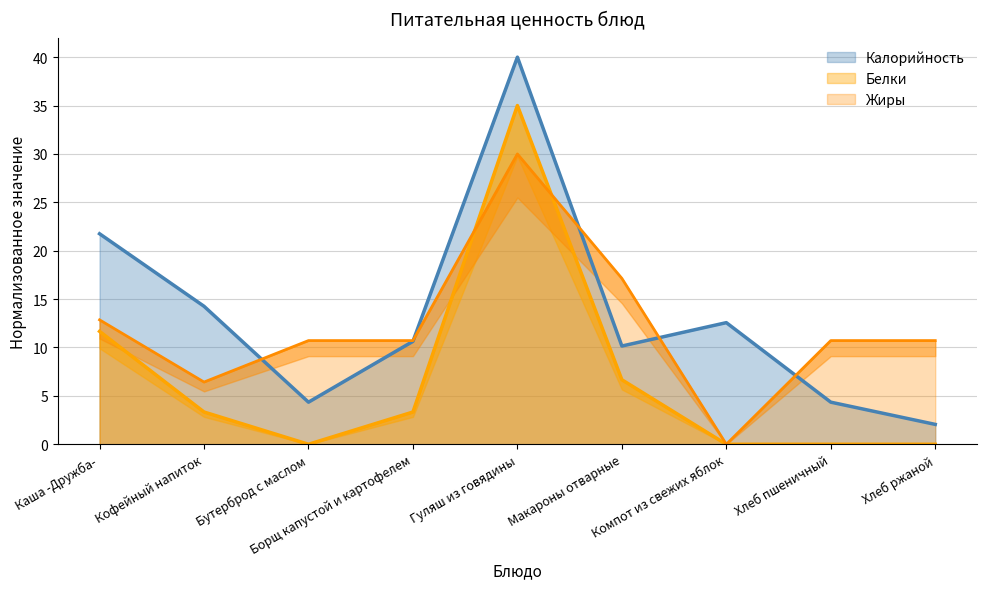

True or false: Калорийность and Белки intersect in this chart.

False